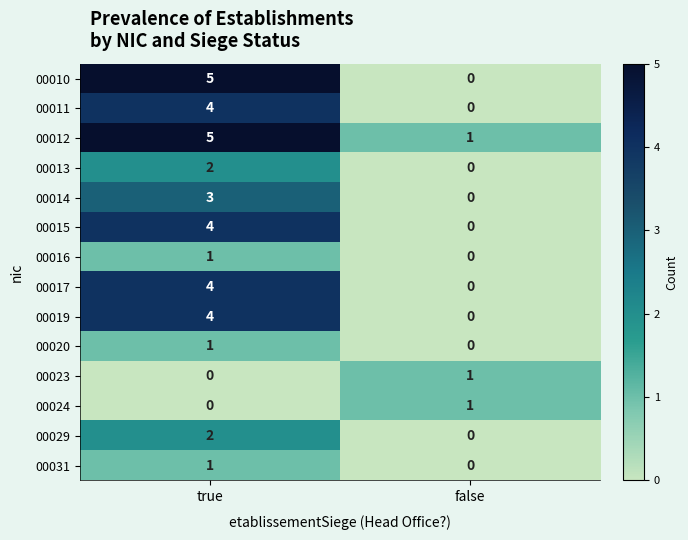

Count the number of data series in this chart.

14